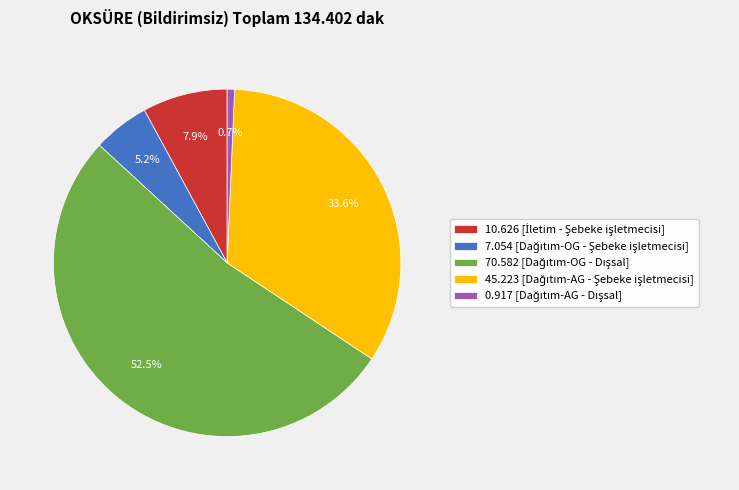

Does any single category account for the majority?

Yes